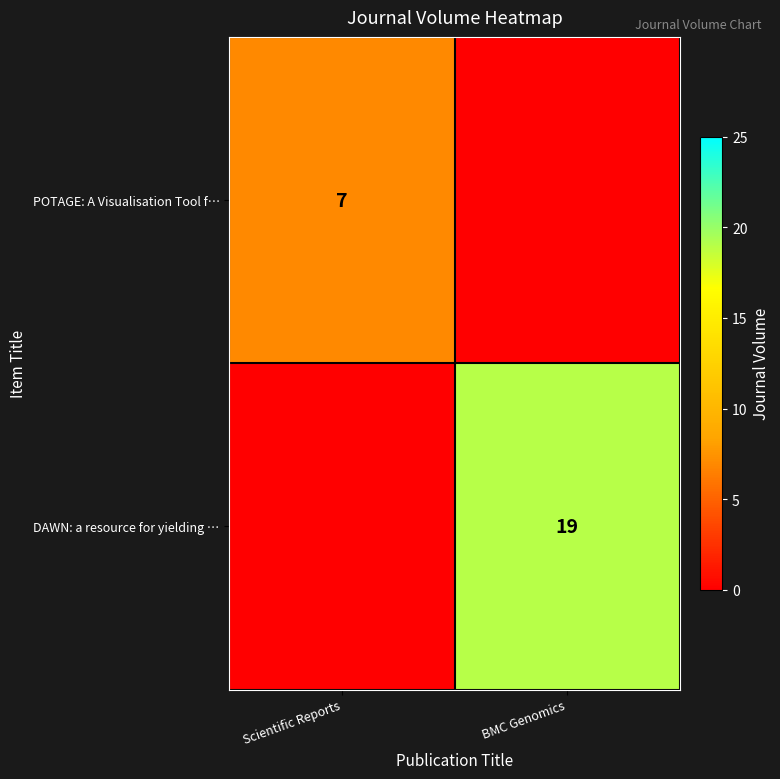

Is the value of POTAGE: A Visualisation Tool f… at Scientific Reports greater than the value of DAWN: a resource for yielding … at BMC Genomics?

No